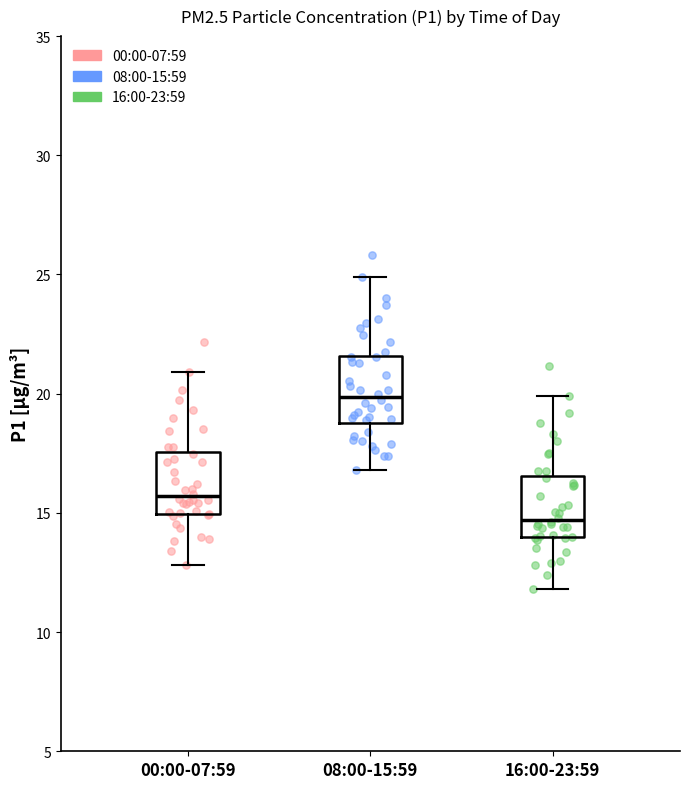

Reading left to right, read every box against the y-axis: the position of its median line, the range the box covers, and the ends of its whiskers. The values are not printed on the chart, so give them approximately, as read against the axis.

00:00-07:59: median 15.5, box 15.0 to 17.5, whiskers 13.0 to 21.0
08:00-15:59: median 20.0, box 19.0 to 21.5, whiskers 17.0 to 25.0
16:00-23:59: median 14.5, box 14.0 to 16.5, whiskers 12.0 to 20.0